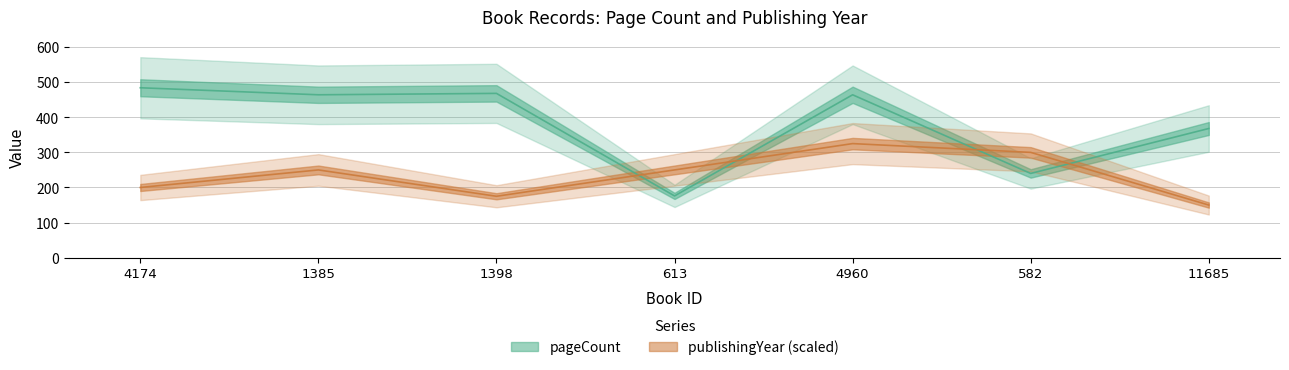

The value of pageCount at 1385 is 464. True or false?

True